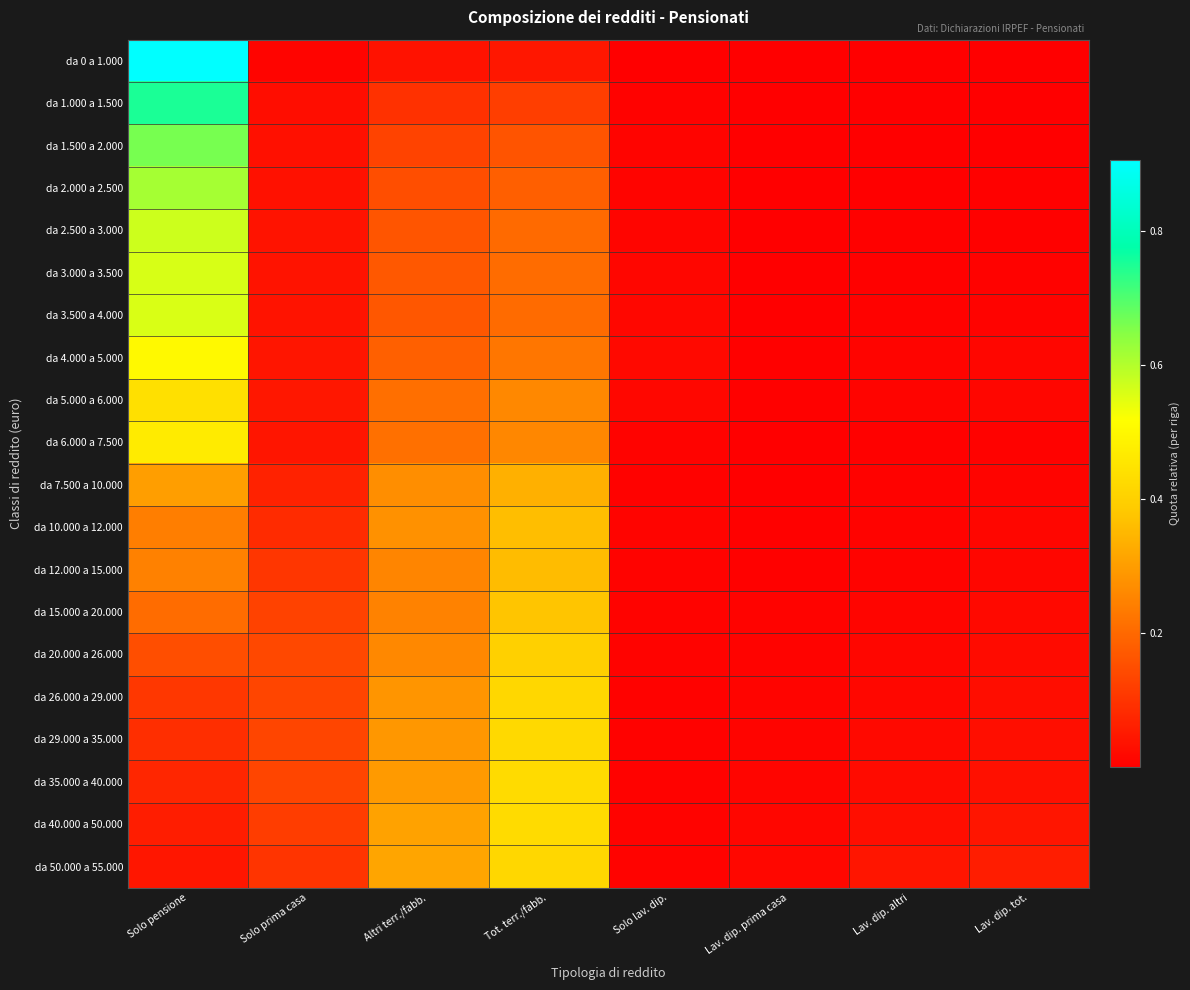

What is the spread (max minus min) of values at Tot. terr./fabb.?

0.4